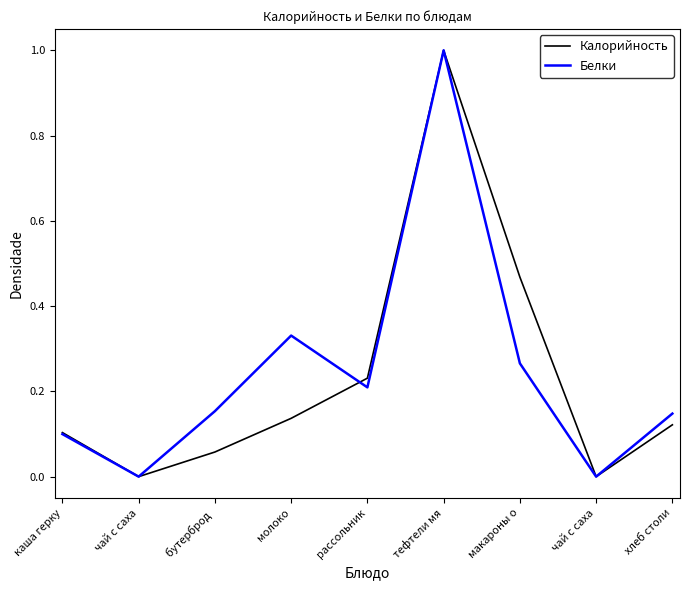

Rank the series by their average value, from highest to lowest.

Белки, Калорийность